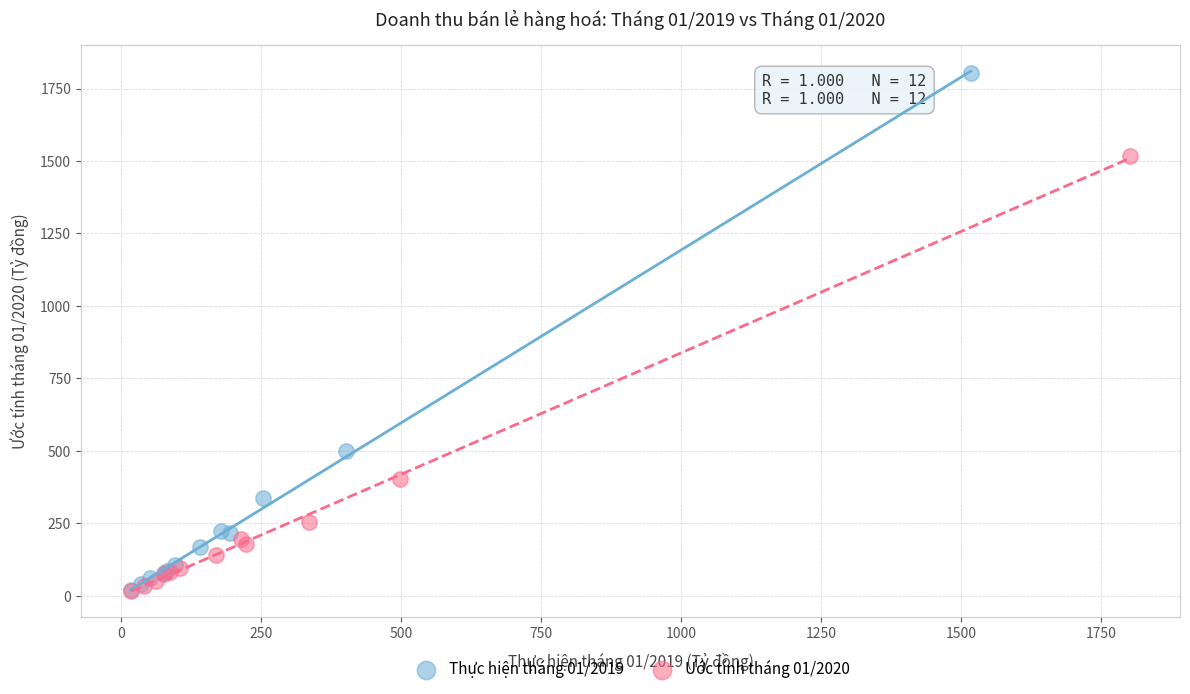

What are all the series names shown in the legend?

Thực hiện tháng 01/2019, Ước tính tháng 01/2020